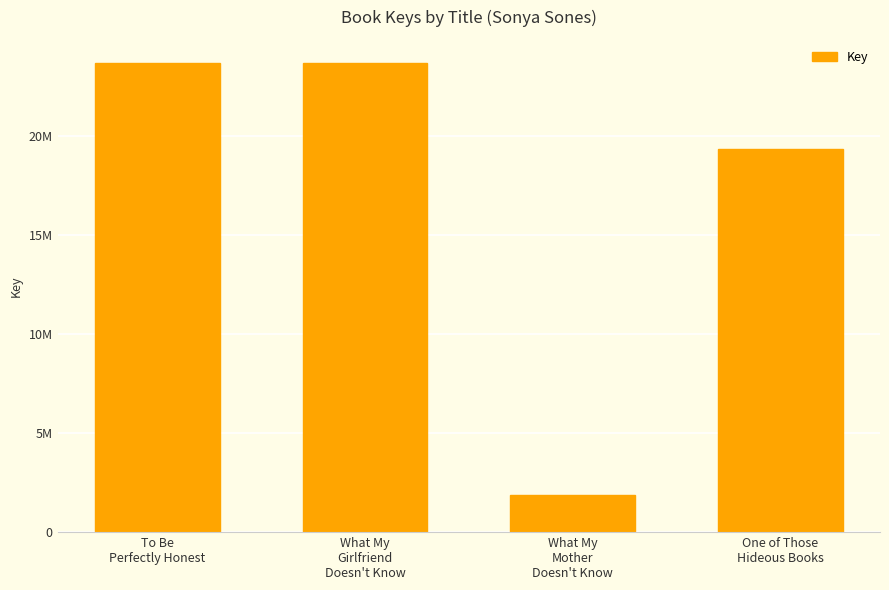

What is the minimum value shown in the chart?

1870728